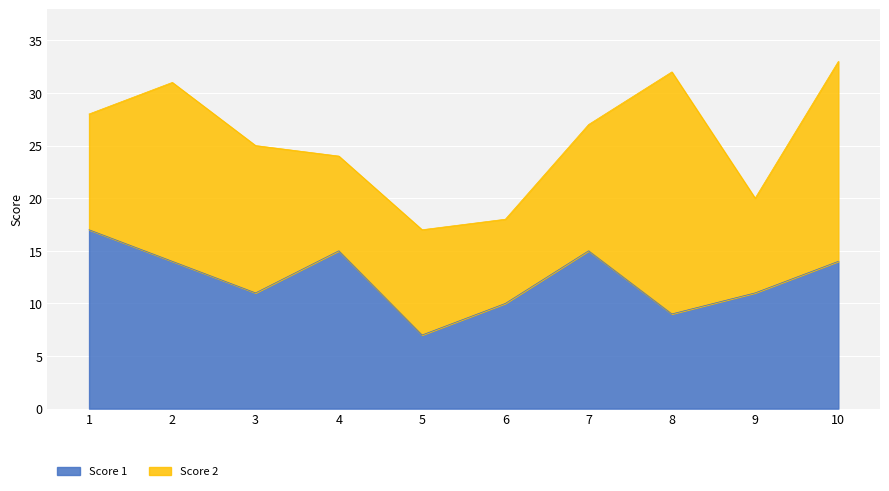

Approximately how many times larger is the value at 9 compared to 5?

1.6